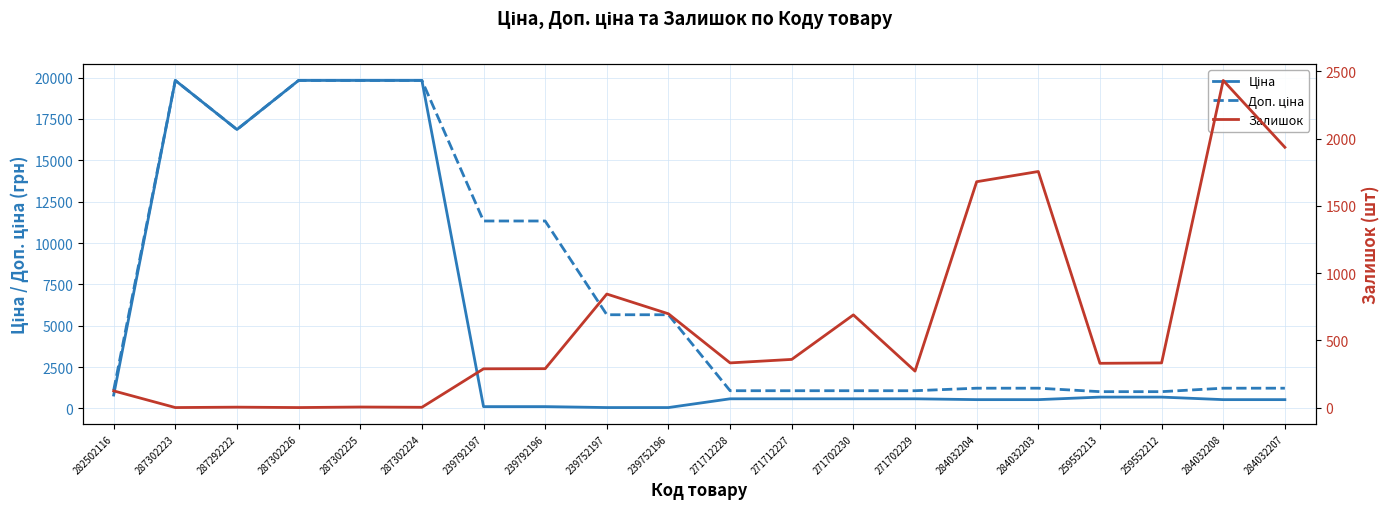

At how many categories does at least one series exceed 1689?

12